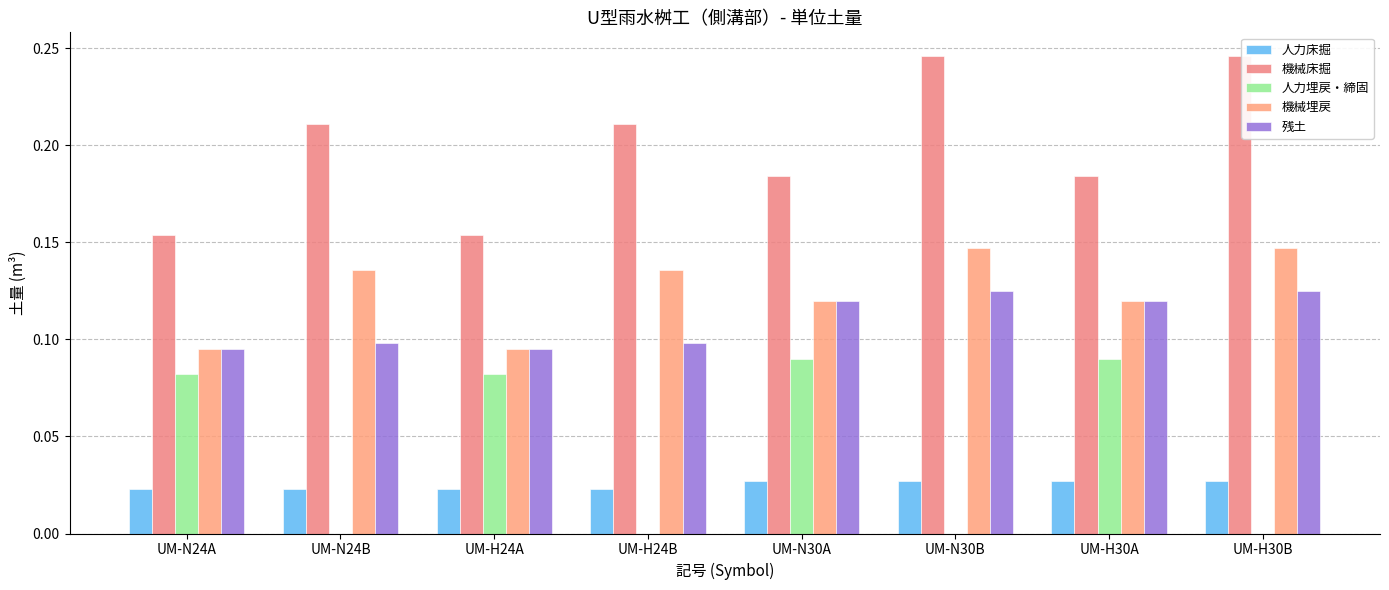

Are the bars grouped side by side (vs. stacked)?

Yes